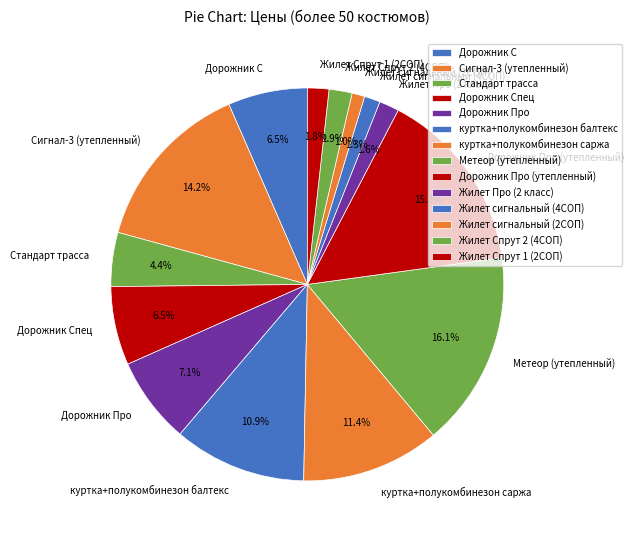

Between Стандарт трасса and Дорожник Про (утепленный), which is larger?

Дорожник Про (утепленный)